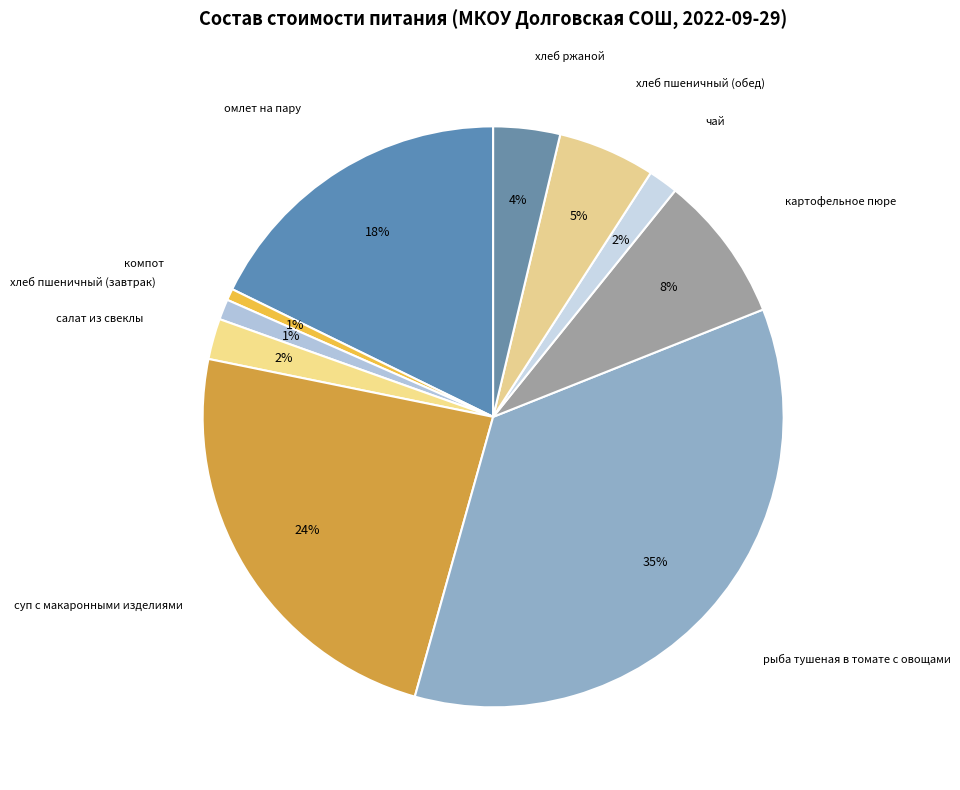

Is there any slice that represents more than half of the pie?

No